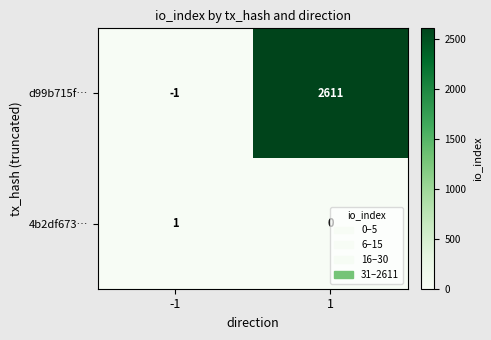

How many series are shown in this chart?

2